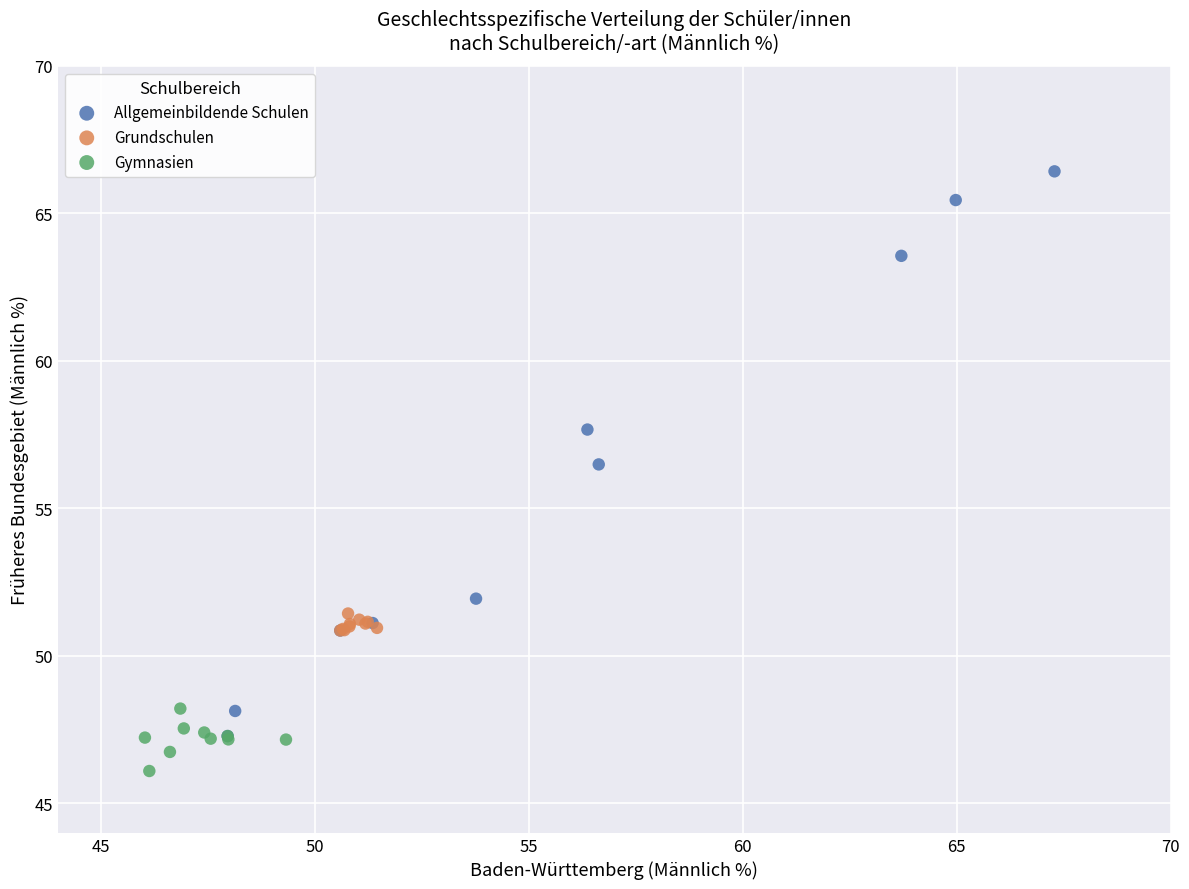

Which series has the widest spread of Y values?

Allgemeinbildende Schulen